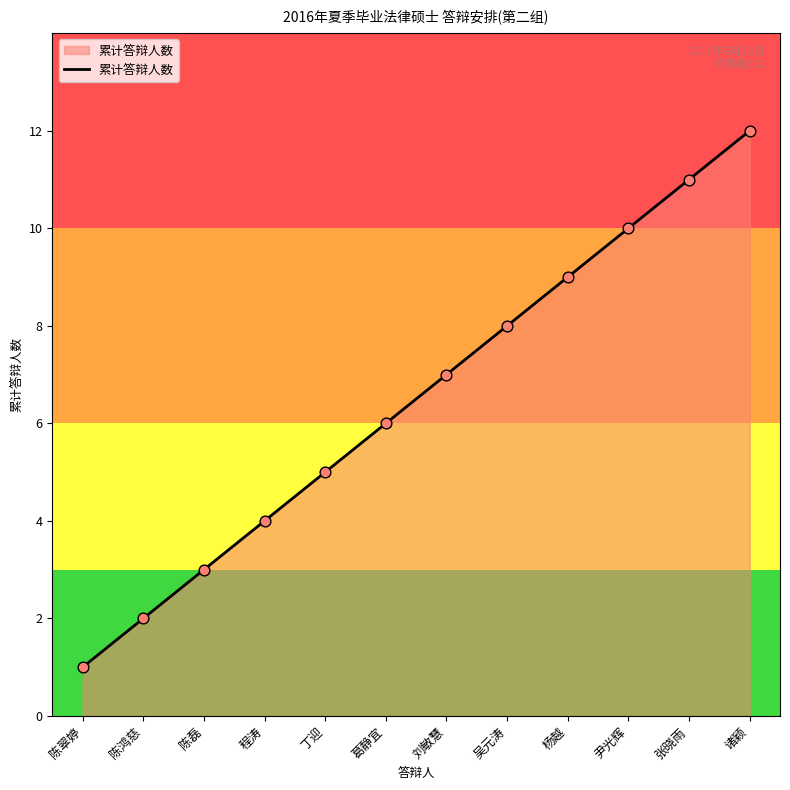

Which has a higher value, 尹光辉 or 张晓雨?

张晓雨